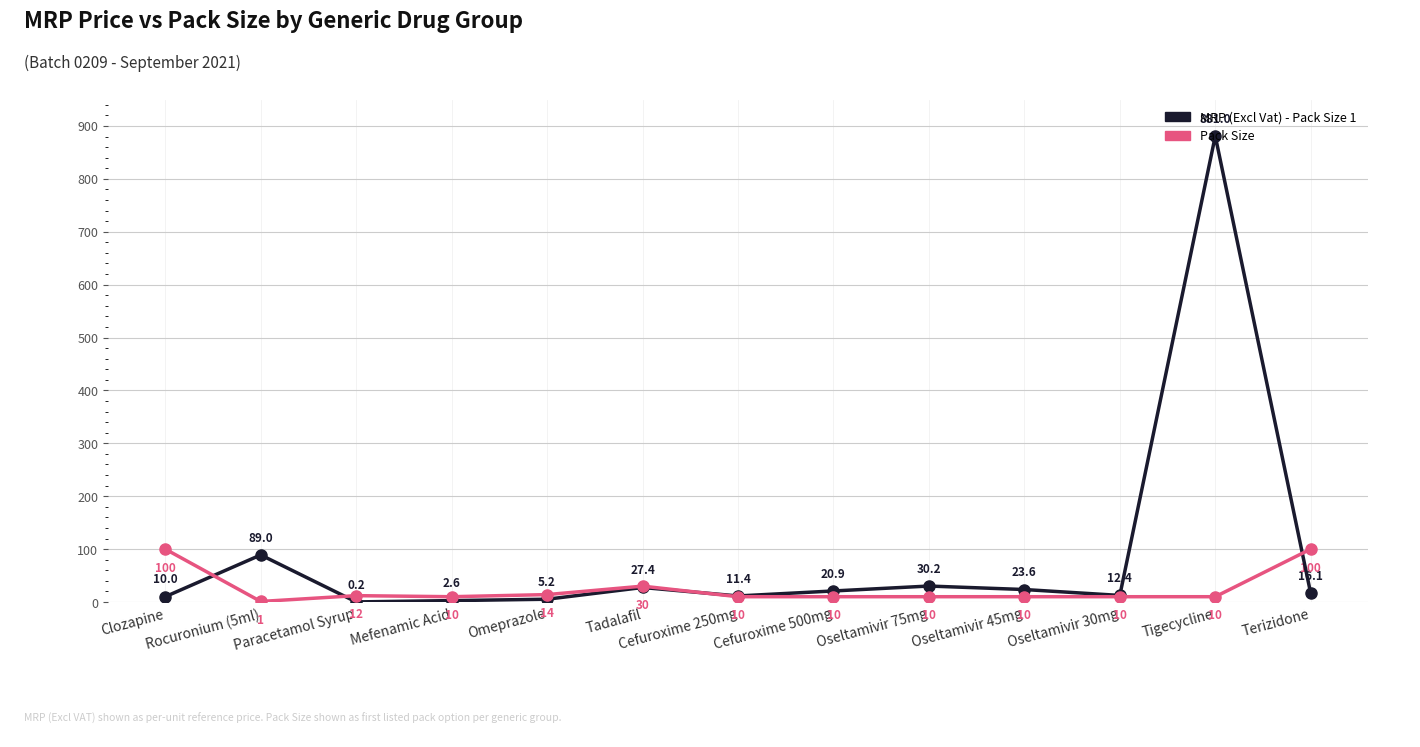

At how many categories does at least one series exceed 667?

1